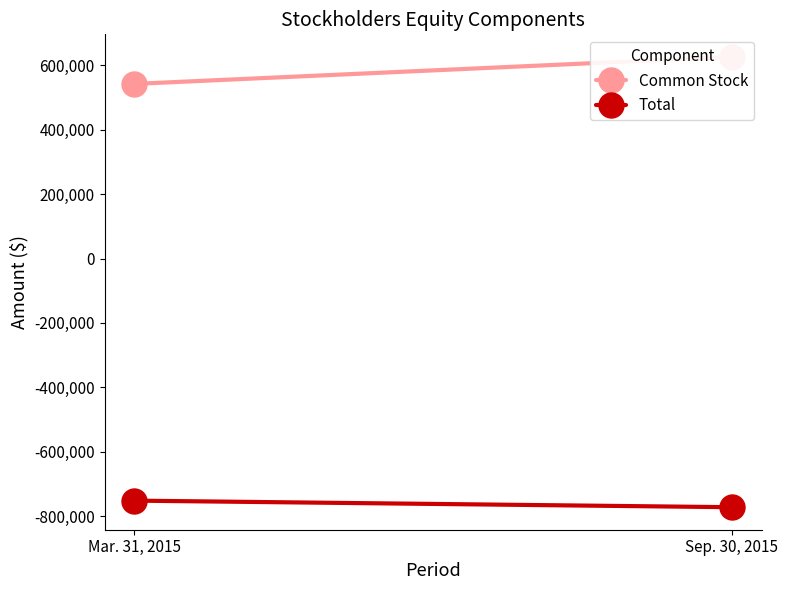

What is the sum of all Total values?

-1524270